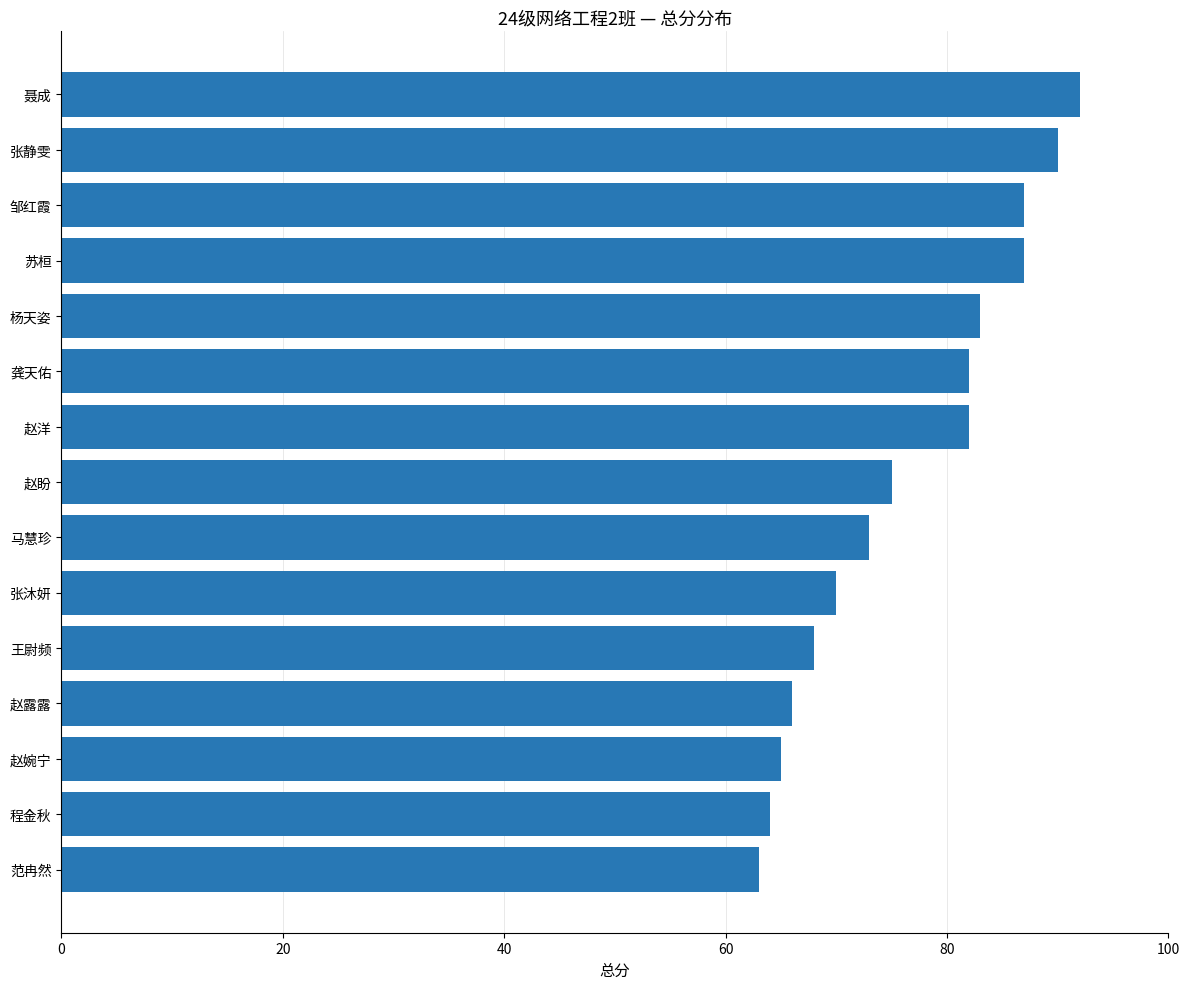

What is the maximum value shown in the chart?

92